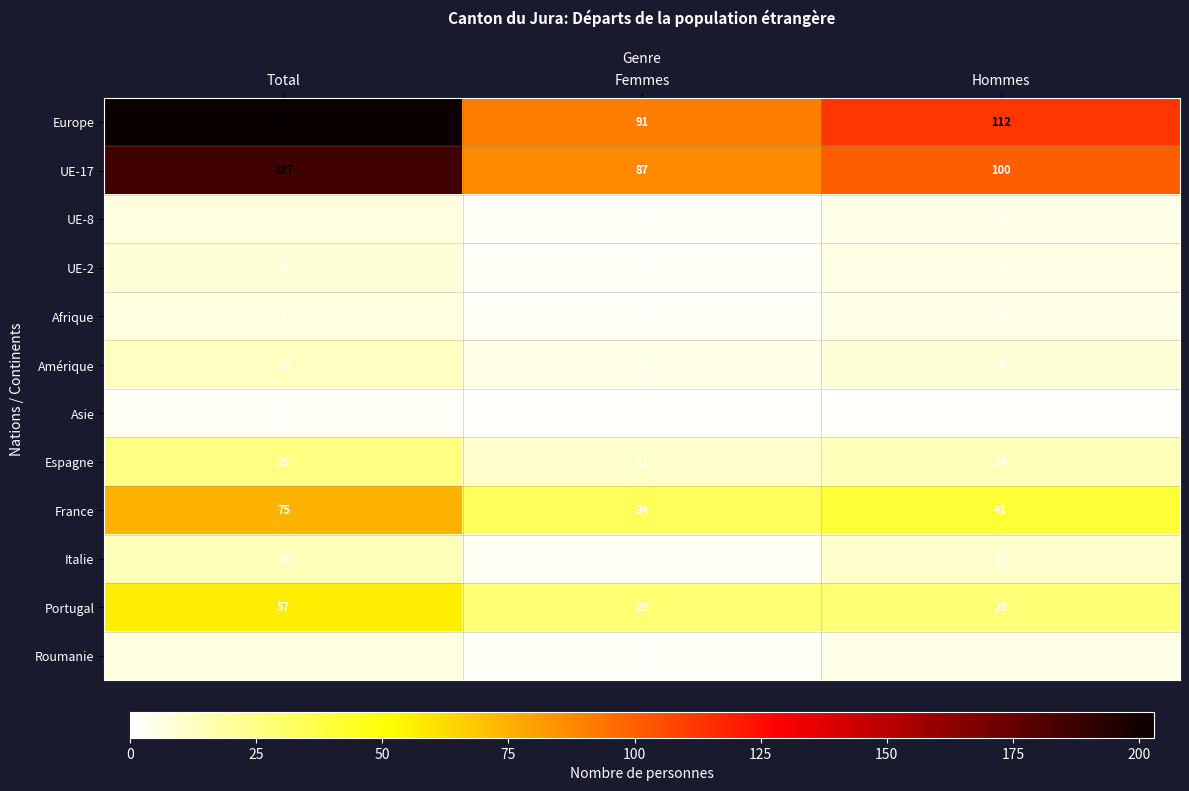

What is the average value of the Europe series?

135